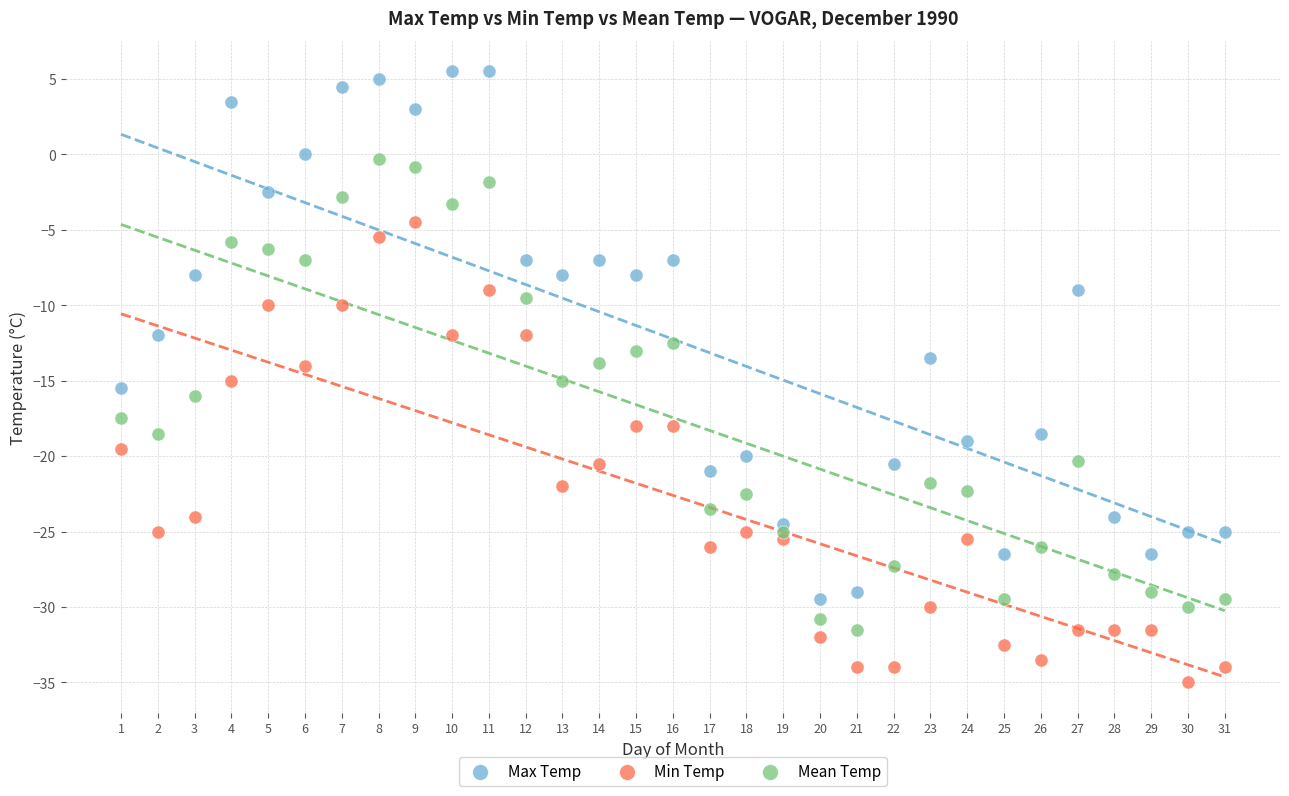

Which series contains the highest Y value?

Max Temp